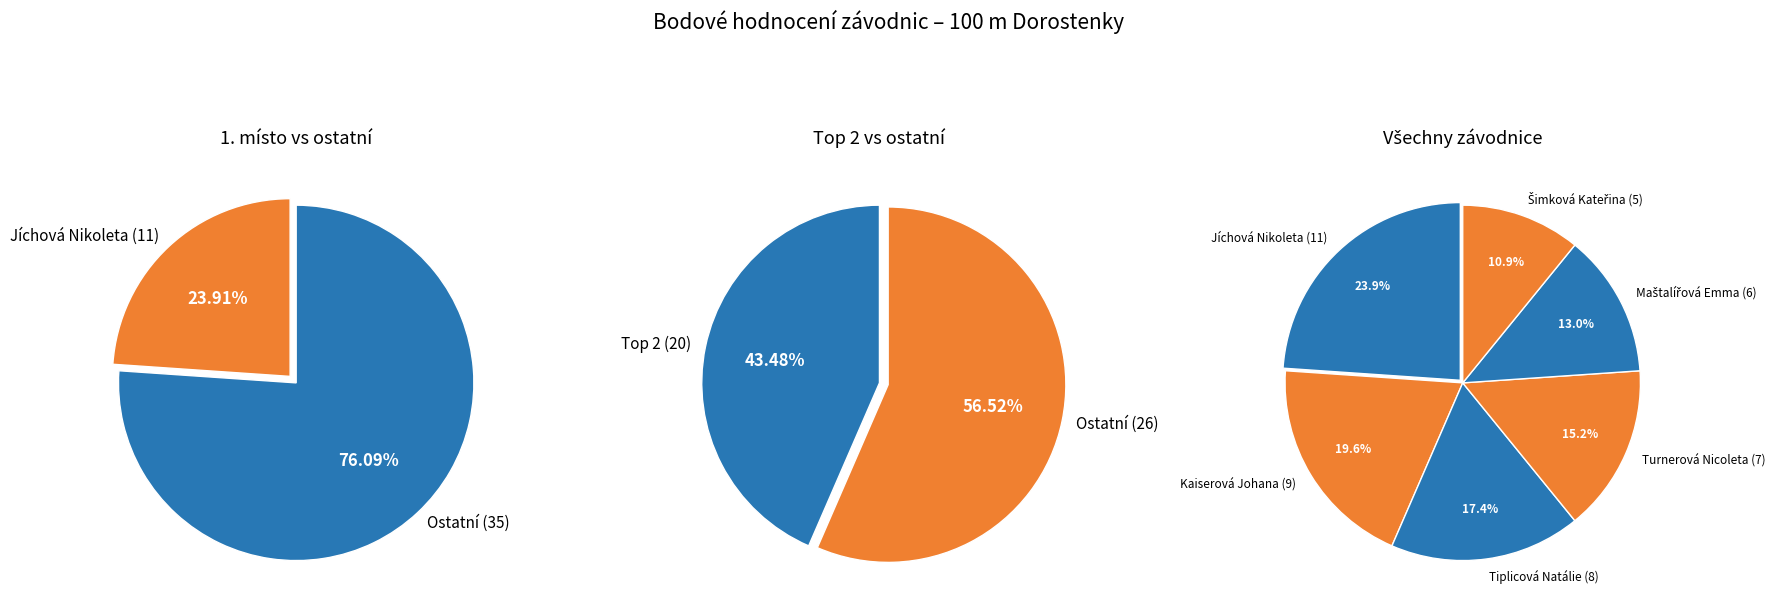

To the nearest percent, what percentage of the pie is Turnerová Nicoleta?

15%